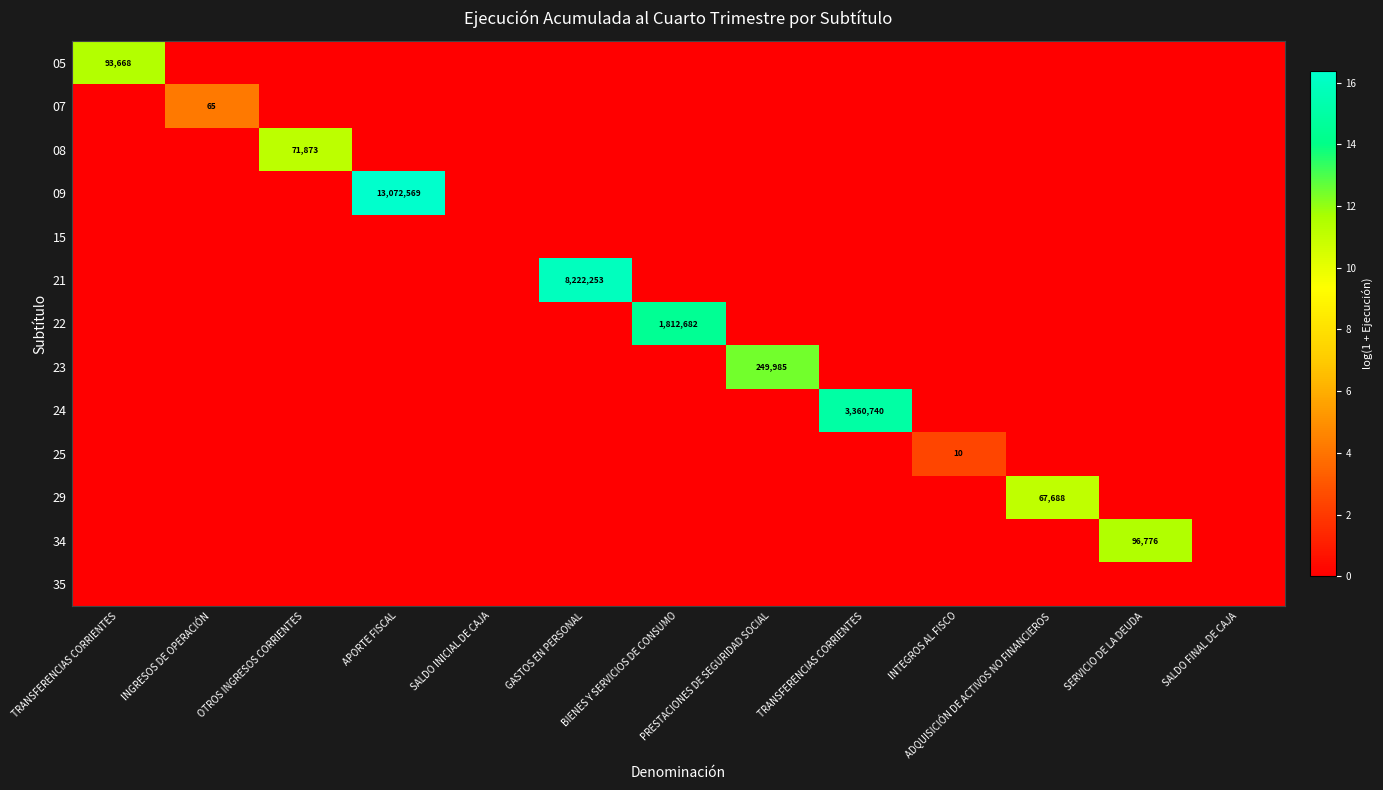

What is the total value across all series at PRESTACIONES DE SEGURIDAD SOCIAL?

12.4